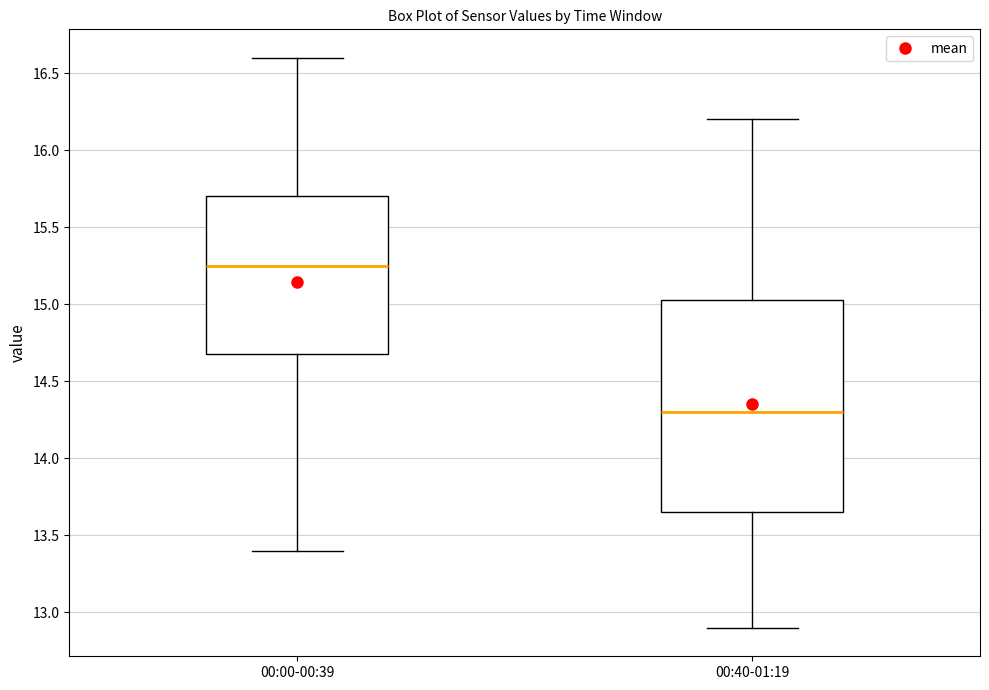

Reading left to right, read every box against the y-axis: the position of its median line, the range the box covers, and the ends of its whiskers. The values are not printed on the chart, so give them approximately, as read against the axis.

00:00-00:39: median 15.25, box 14.70 to 15.70, whiskers 13.40 to 16.60
00:40-01:19: median 14.30, box 13.65 to 15.05, whiskers 12.90 to 16.20